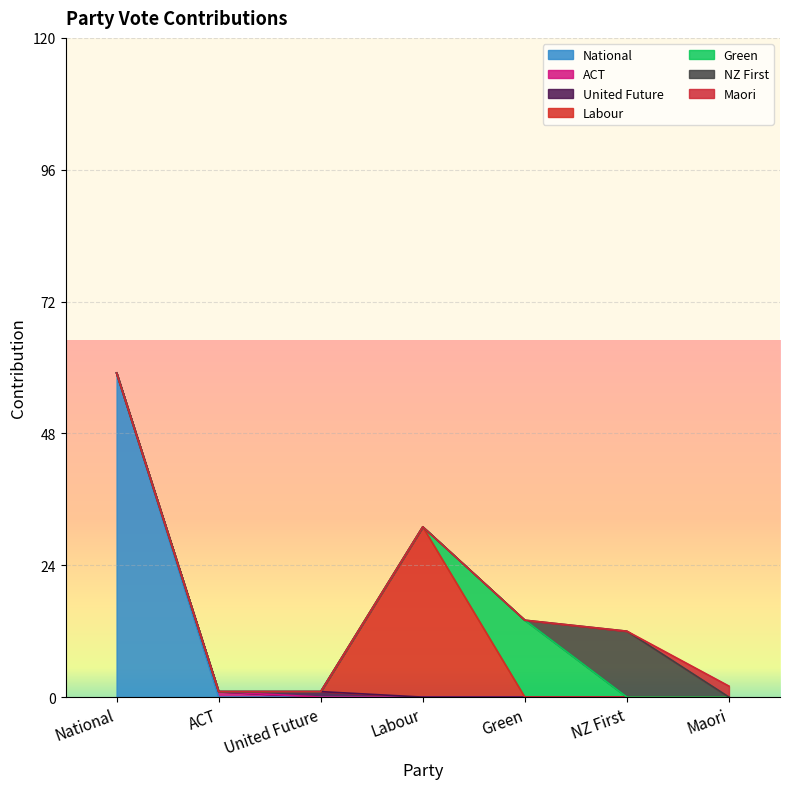

What is the greatest value displayed?

59